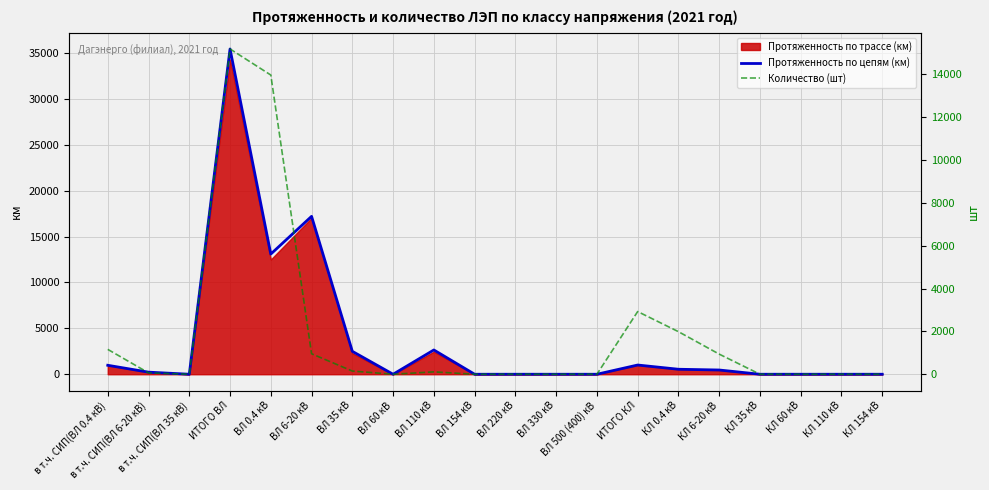

How many lines are shown in the chart?

2